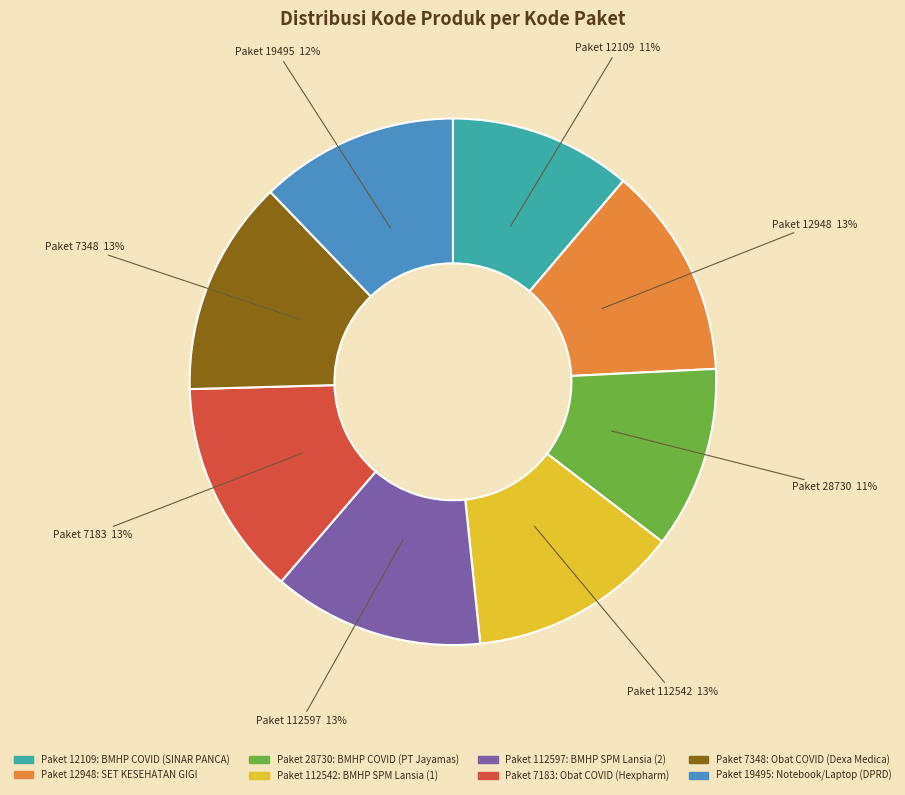

Is Paket 112597 the majority of the pie?

No